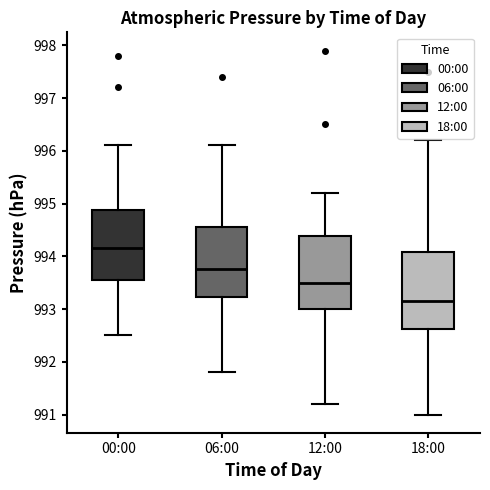

Where is the lower edge of the box for 12:00 on the y-axis? The values are not printed on the chart, so give them approximately, as read against the axis.

993.0